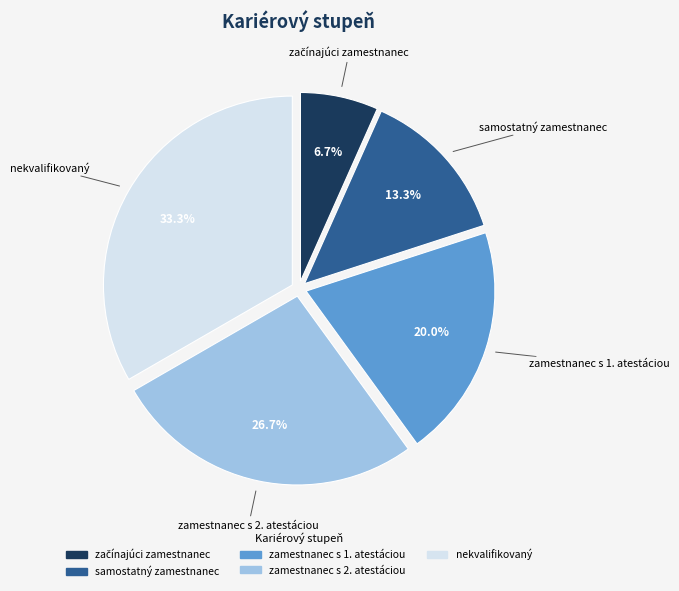

To the nearest percent, what is the combined percentage of zamestnanec s 2. atestáciou and nekvalifikovaný?

60%